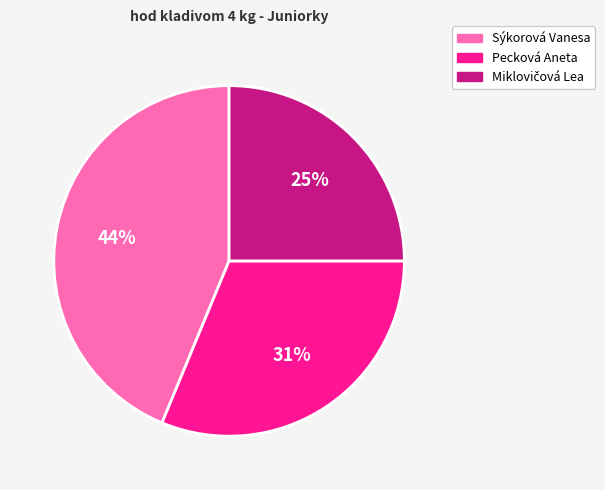

To the nearest percent, what is the average slice percentage?

33%